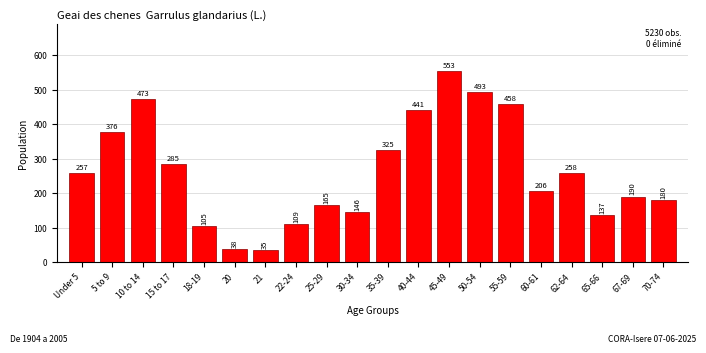

Reading left to right, extract all data points from this chart.

257	376	473	285	105	38	35	109	165	146	325	441	553	493	458	206	258	137	190	180